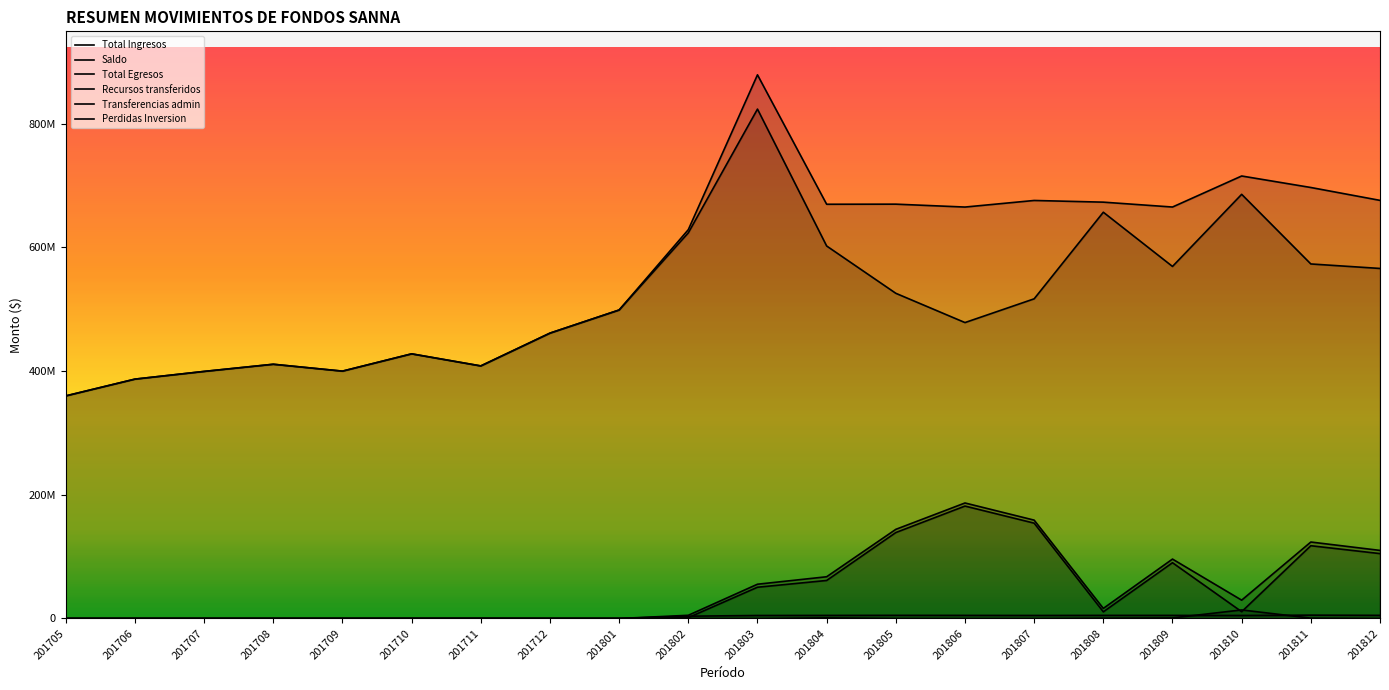

How many times do Perdidas Inversion and Recursos transferidos cross each other?

2